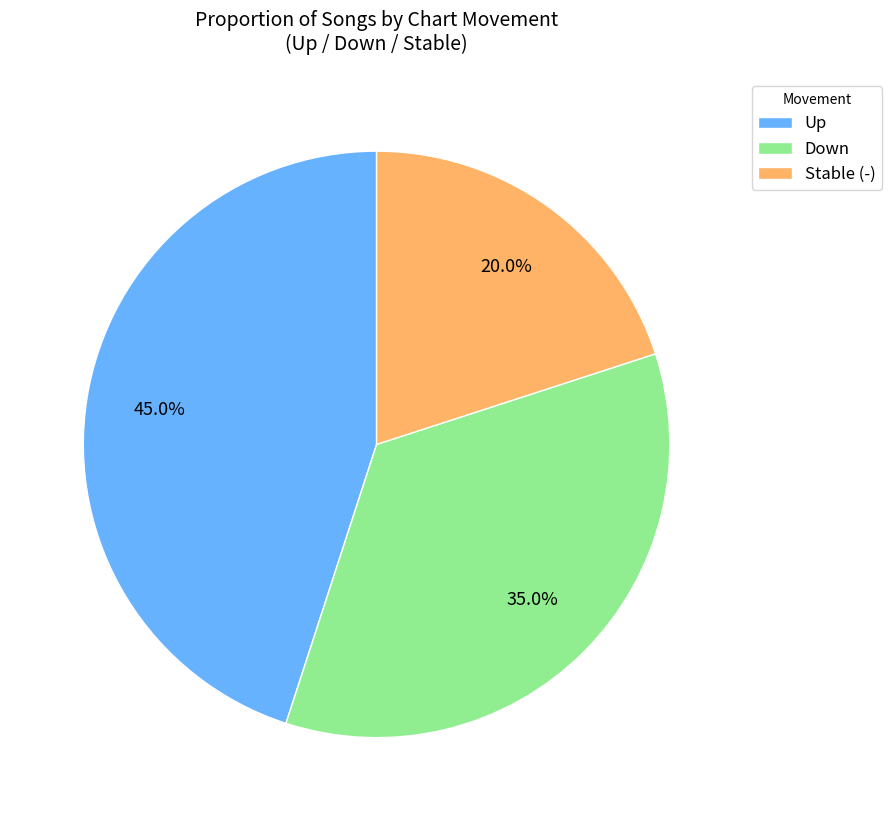

How many segments does this pie chart have?

3